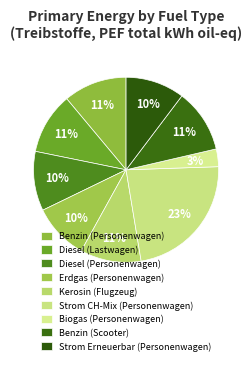

Does Diesel (Lastwagen) account for over 50% of the chart?

No